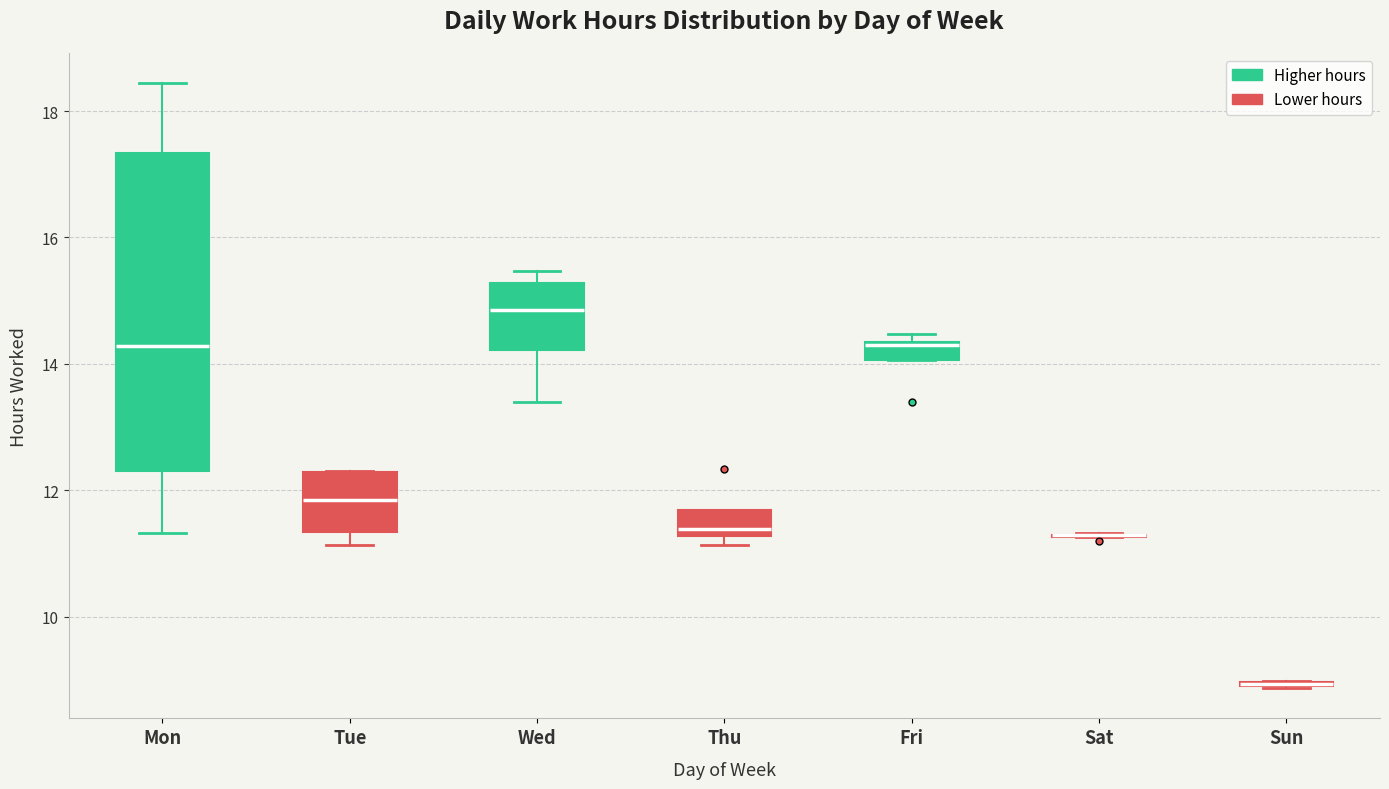

Which box is the tallest, from its lower edge to its upper edge?

Mon